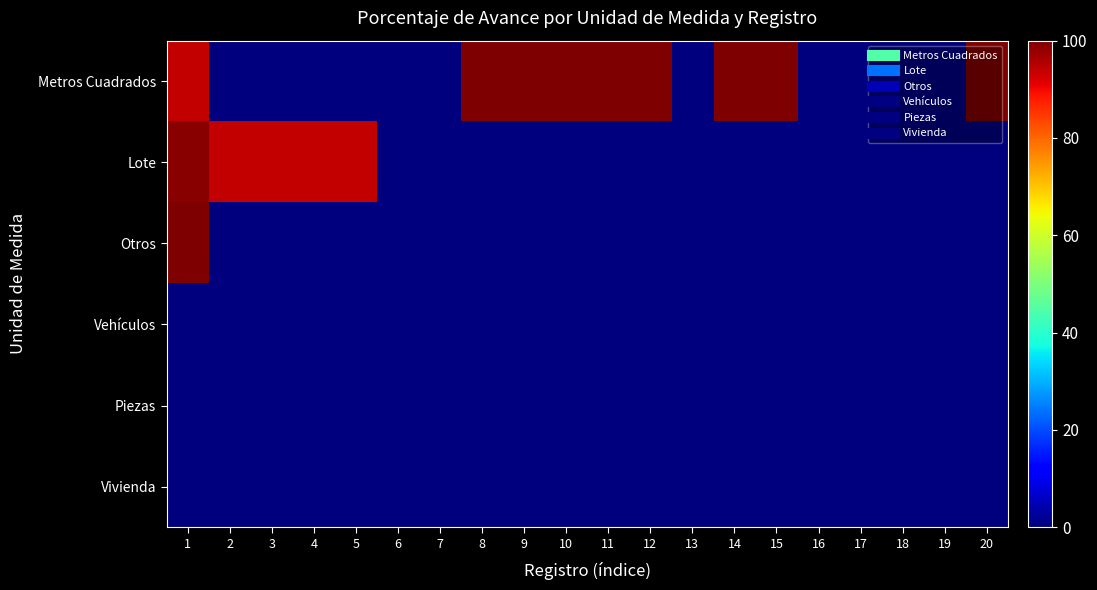

What is the spread (max minus min) of values at 20?

100